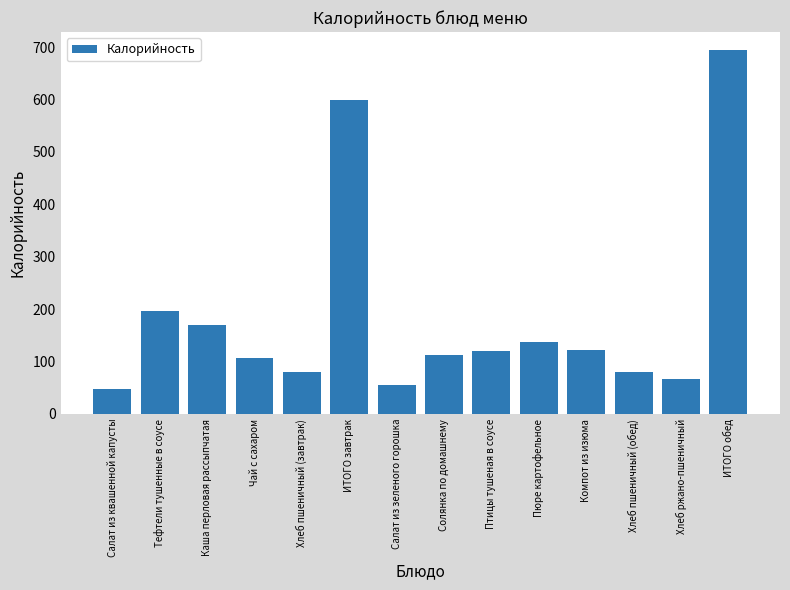

What is the difference between the maximum and minimum values?

647